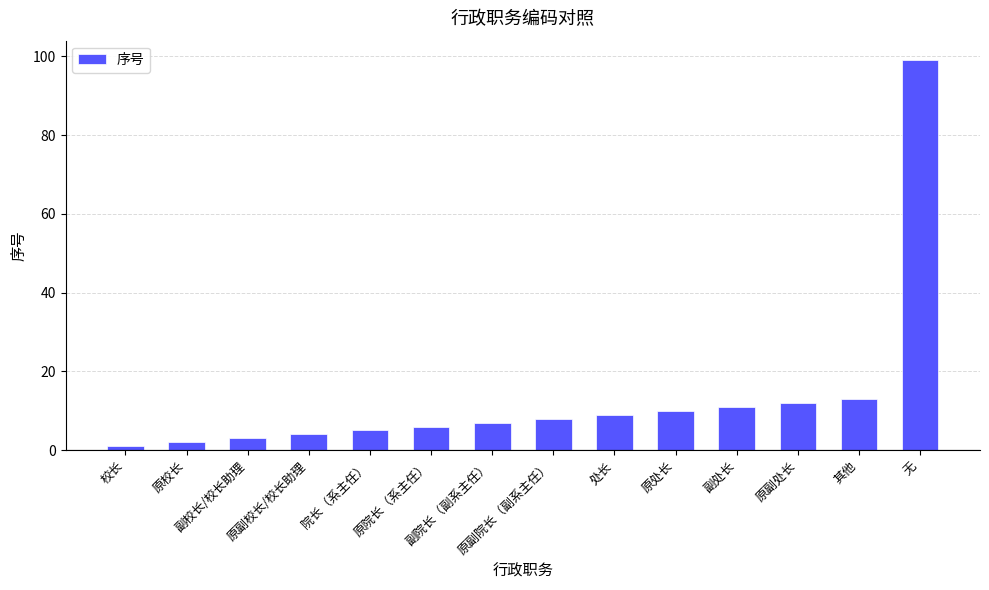

Reading left to right, transcribe all the data shown in this chart.

1	2	3	4	5	6	7	8	9	10	11	12	13	99